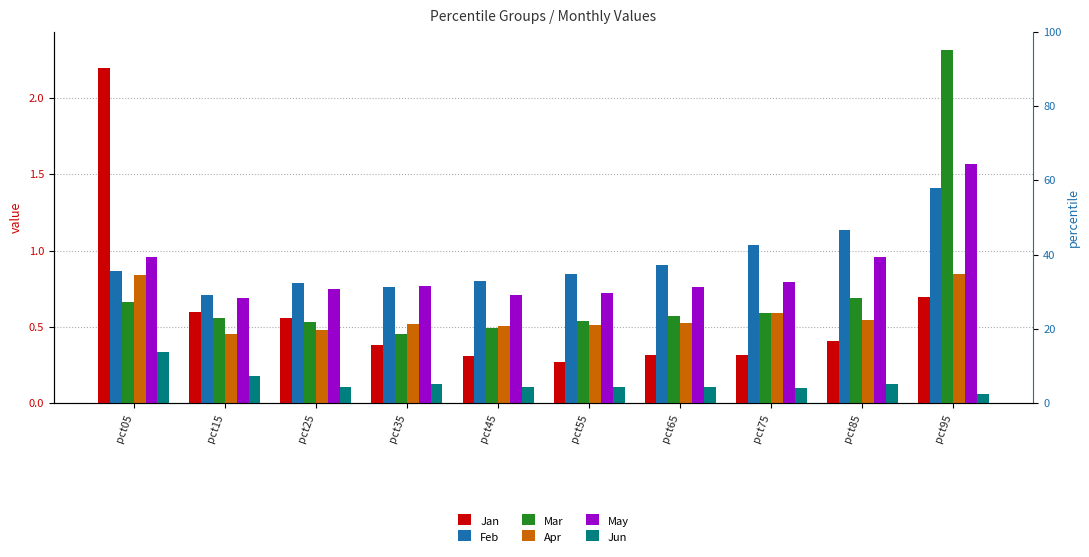

Rank the series at pct65 from highest to lowest value.

Feb, May, Mar, Apr, Jan, Jun